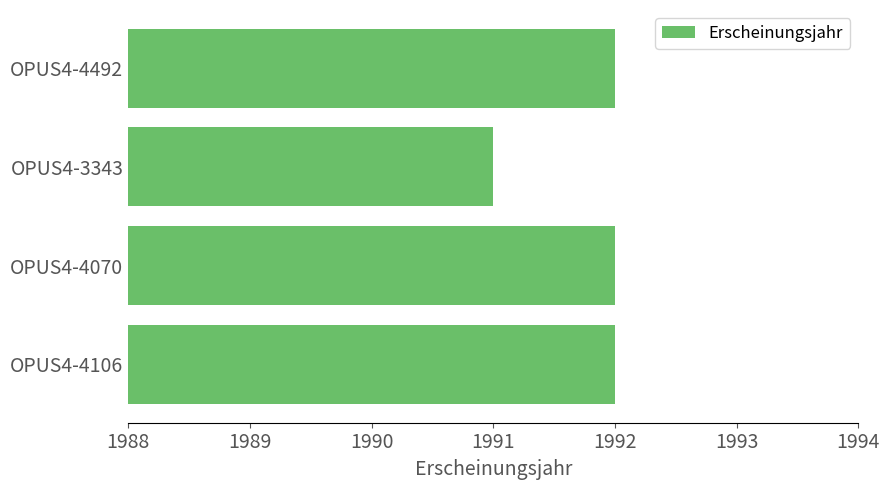

What is the sum of all values?

7967